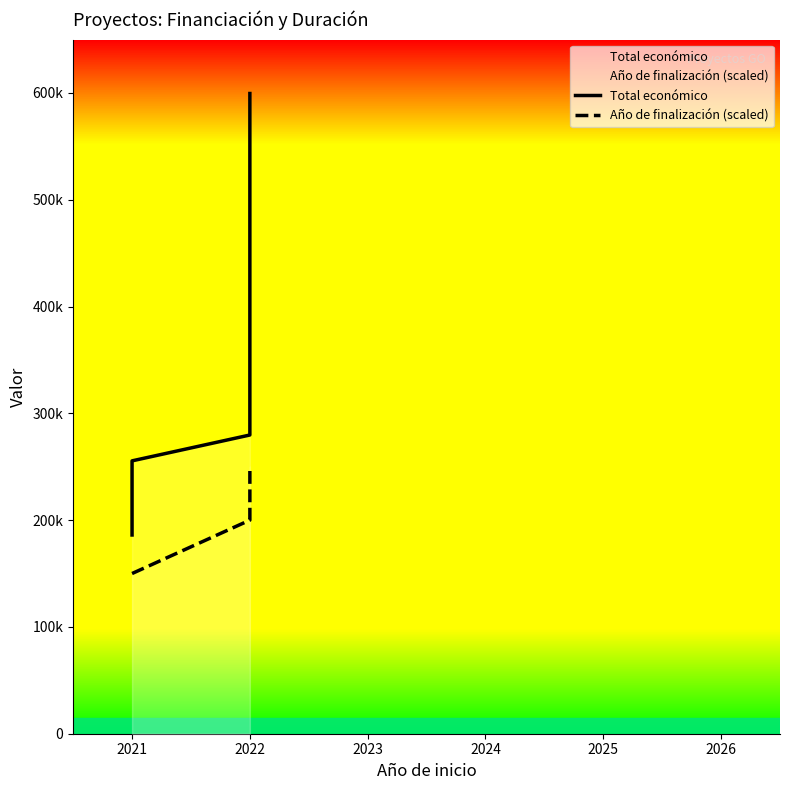

What is the average value of the Año de finalización (scaled) series?

187500